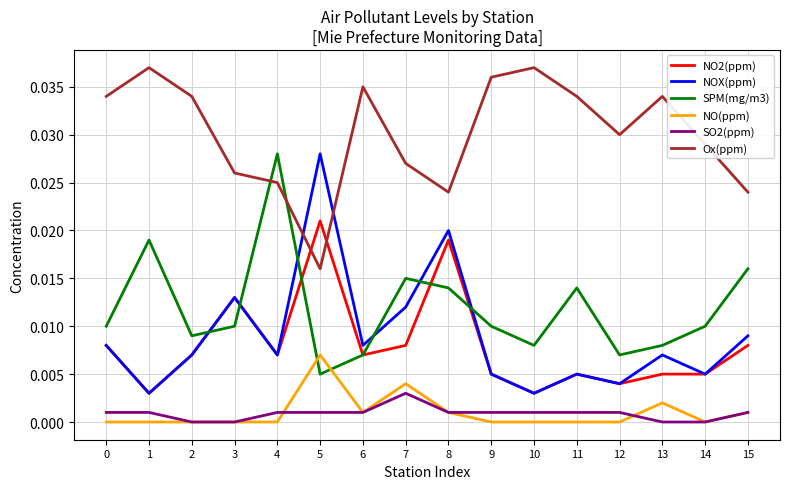

Does the chart have visible grid lines?

Yes